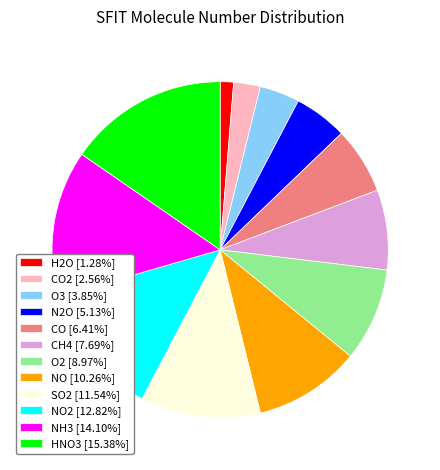

What is the ratio of the value at NO2 [12.82%] to the value at O3 [3.85%]?

3.3